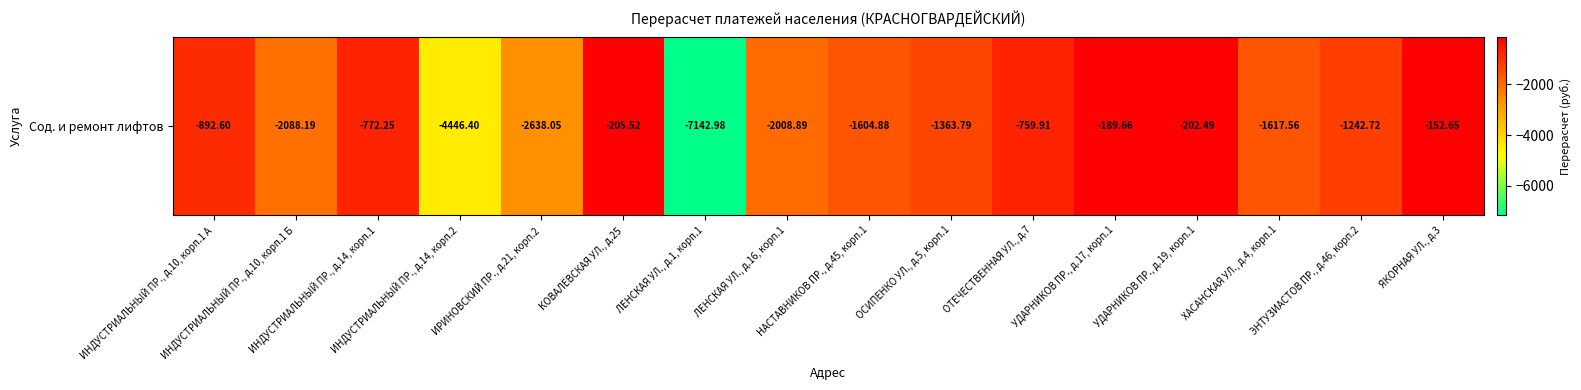

What is the difference between the maximum and minimum values?

6990.3